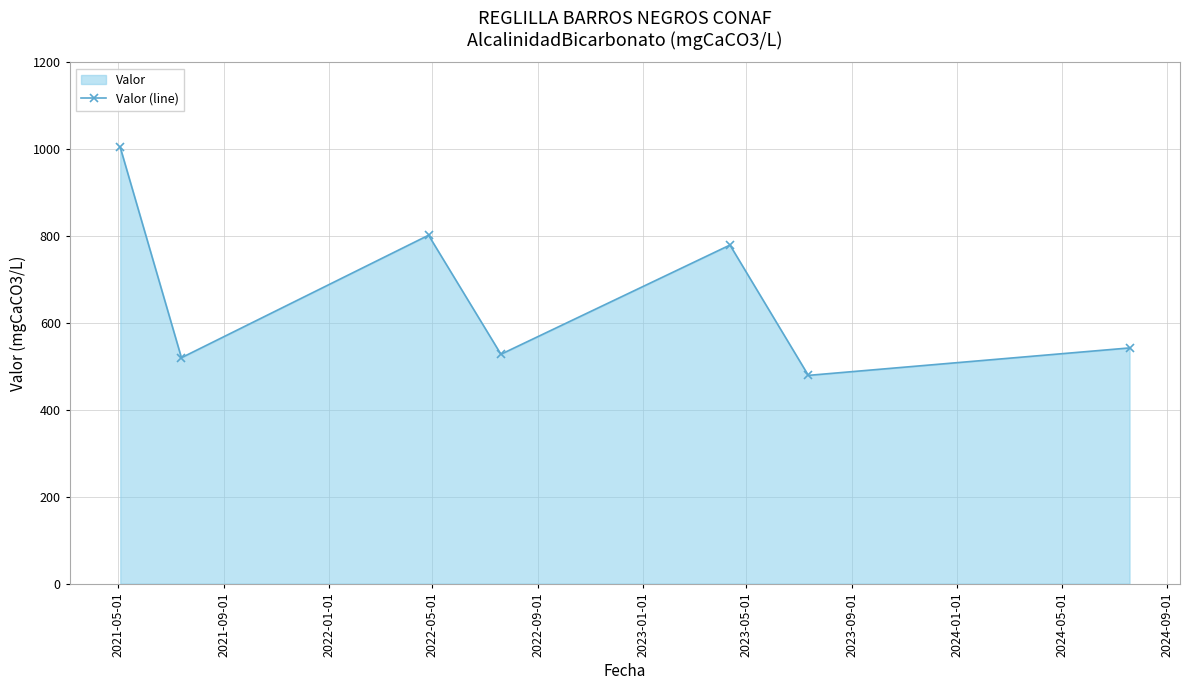

How many interior local peaks (higher than both neighbors) does the data have?

2